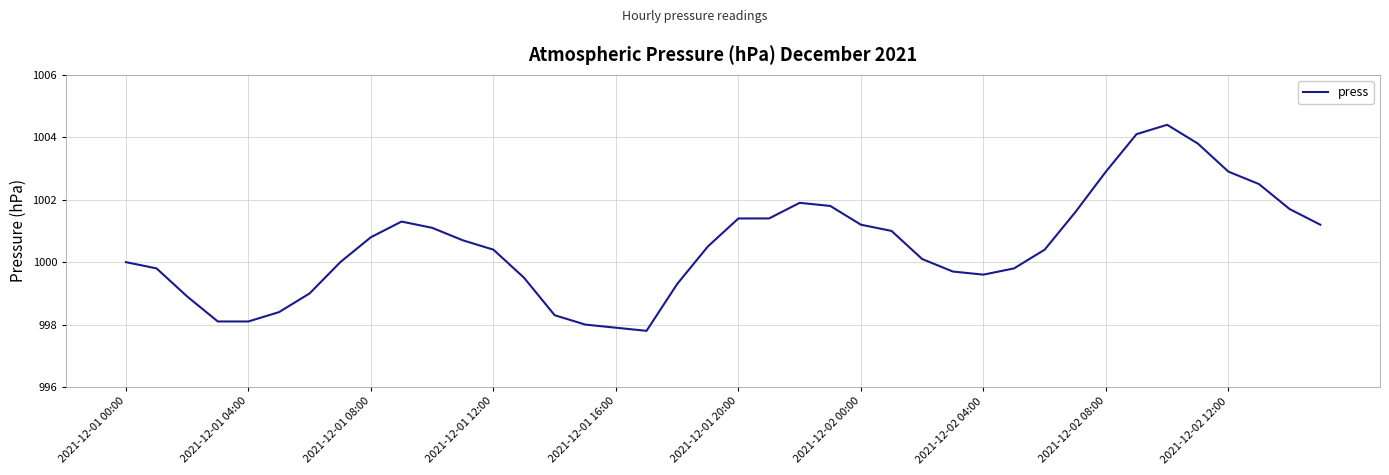

What is the greatest value displayed?

1004.4